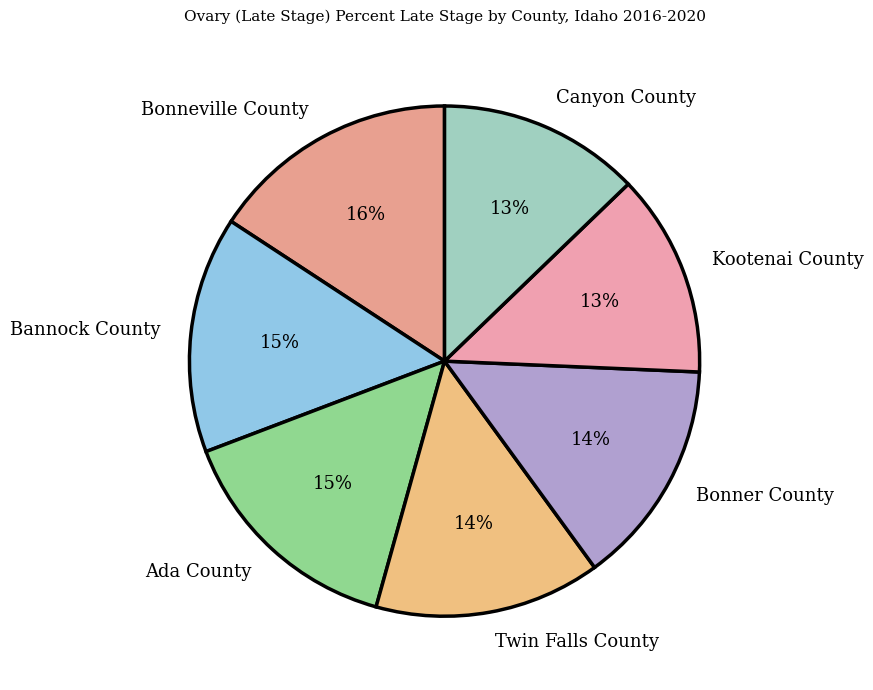

Which has a higher value, Bonneville County or Bannock County?

Bonneville County